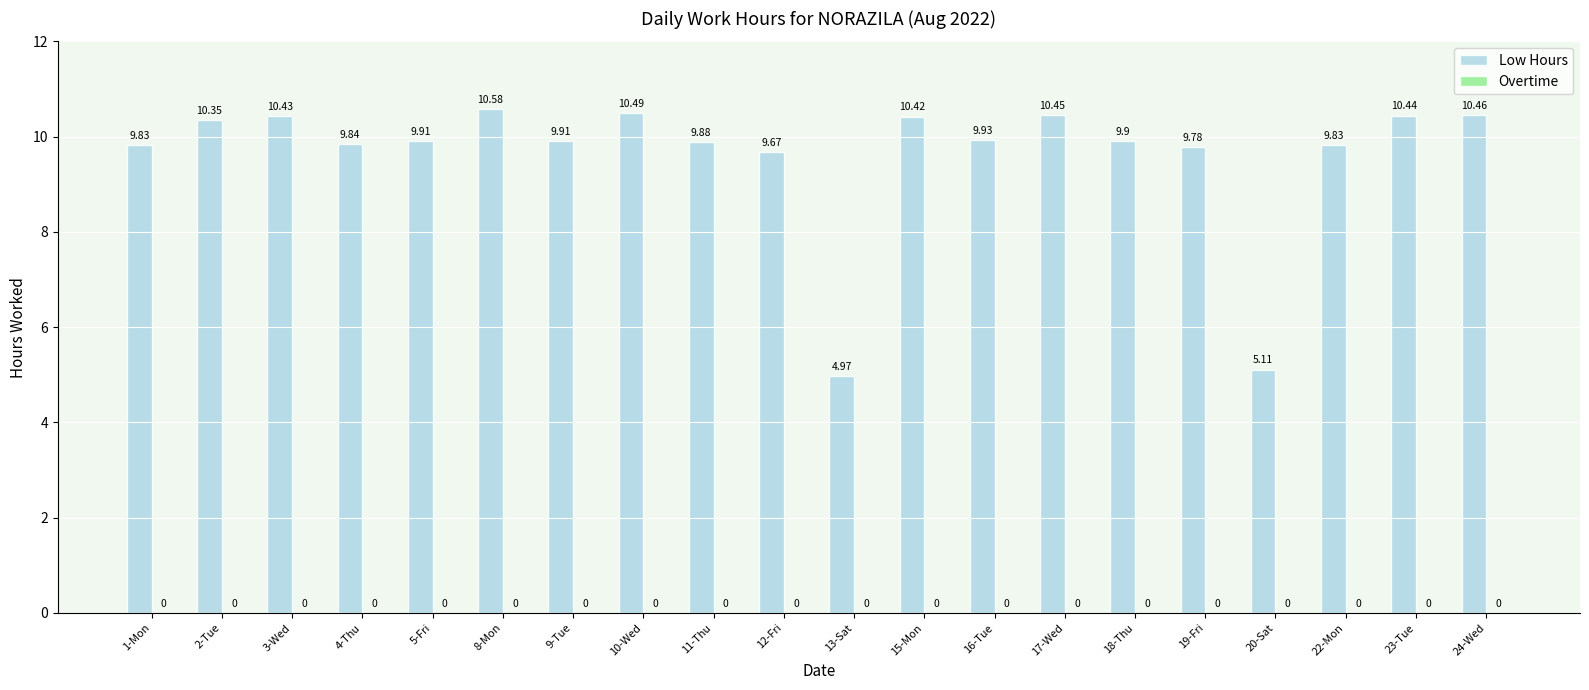

Which has a higher value, 12-Fri or 24-Wed?

24-Wed